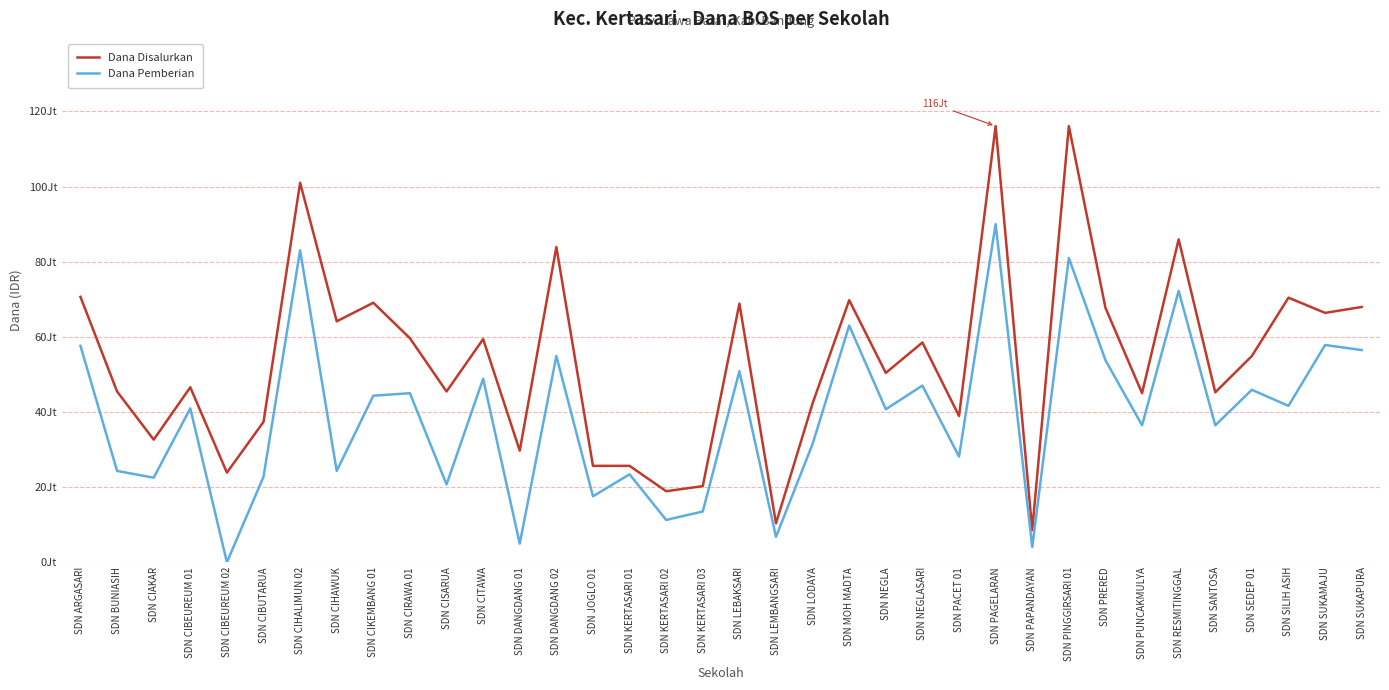

List the labels in order of Dana Disalurkan value, largest first.

SDN PAGELARAN, SDN PINGGIRSARI 01, SDN CIHALIMUN 02, SDN RESMITINGGAL, SDN DANGDANG 02, SDN ARGASARI, SDN SILIH ASIH, SDN MOH MADTA, SDN CIKEMBANG 01, SDN LEBAKSARI, SDN SUKAPURA, SDN PRERED, SDN SUKAMAJU, SDN CIHAWUK, SDN CIRAWA 01, SDN CITAWA, SDN NEGLASARI, SDN SEDEP 01, SDN NEGLA, SDN CIBEUREUM 01, SDN BUNIASIH, SDN CISARUA, SDN SANTOSA, SDN PUNCAKMULYA, SDN LODAYA, SDN PACET 01, SDN CIBUTARUA, SDN CIAKAR, SDN DANGDANG 01, SDN JOGLO 01, SDN KERTASARI 01, SDN CIBEUREUM 02, SDN KERTASARI 03, SDN KERTASARI 02, SDN LEMBANGSARI, SDN PAPANDAYAN